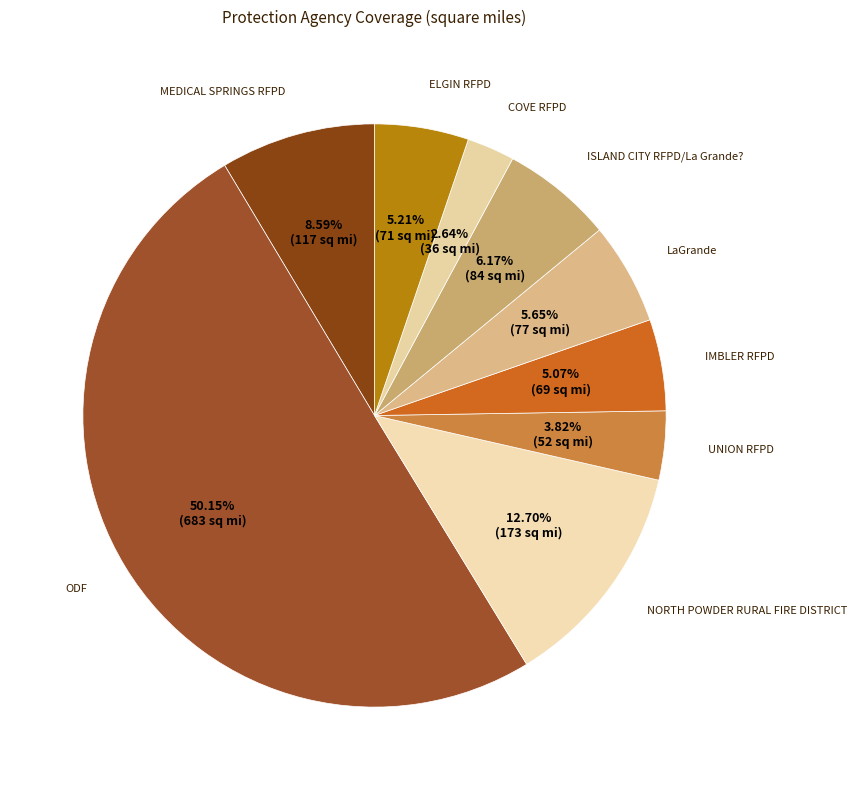

To the nearest percent, what is the combined percentage of ELGIN RFPD and IMBLER RFPD?

10%